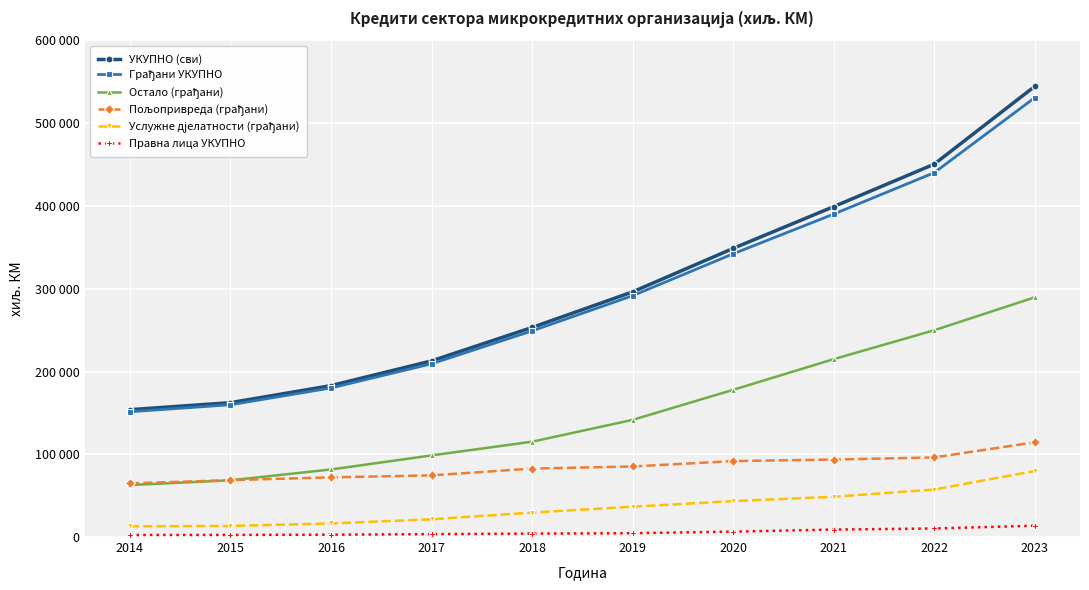

Does the chart have visible grid lines?

Yes